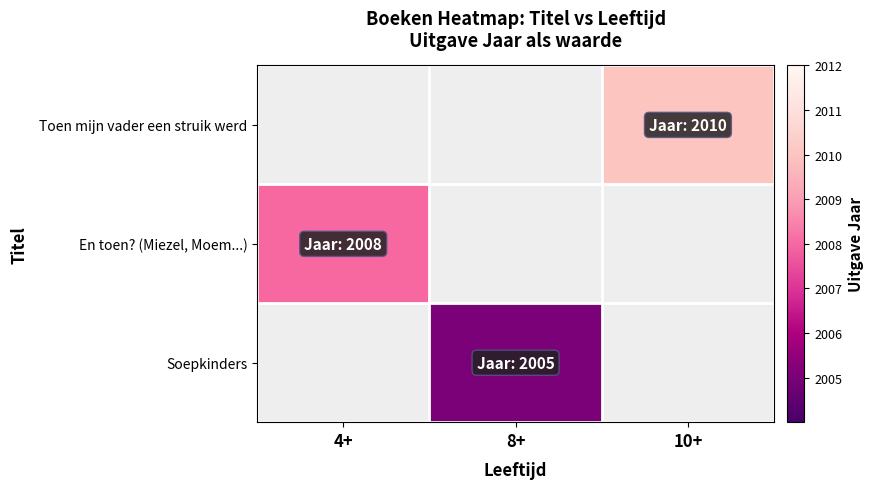

Which series has the largest range (max minus min)?

En toen? (Miezel, Moem...)